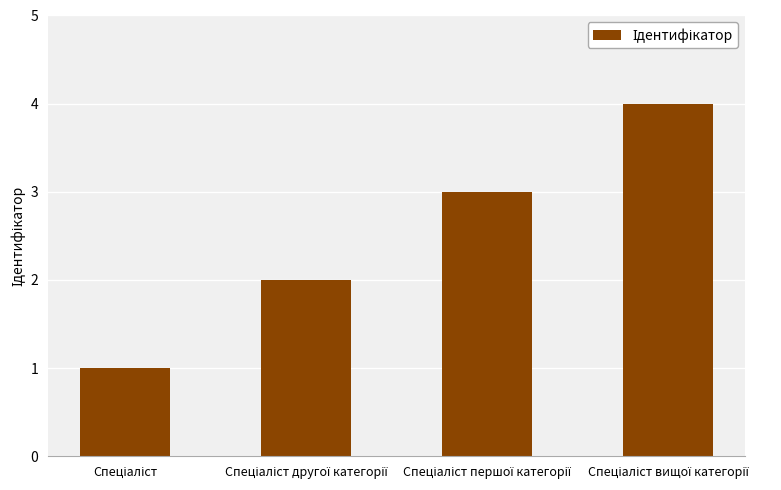

What is the greatest value displayed?

4